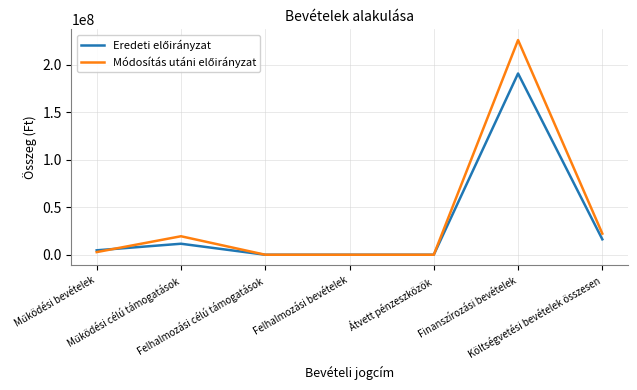

What is the average value of the Módosítás utáni előirányzat series?

38617221